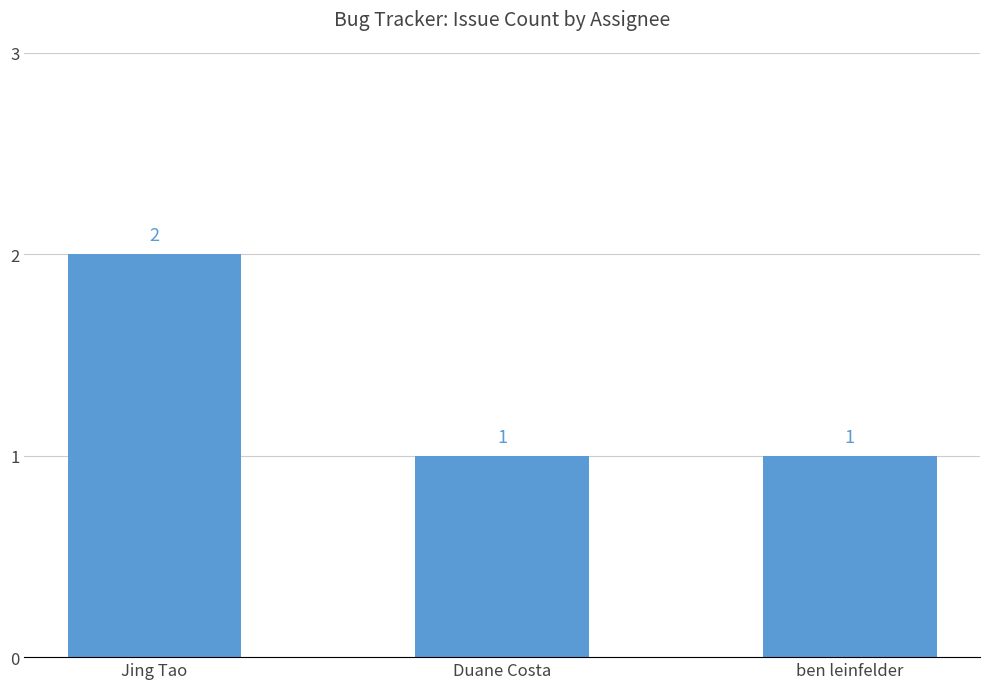

Which category has the highest value across all series?

Jing Tao